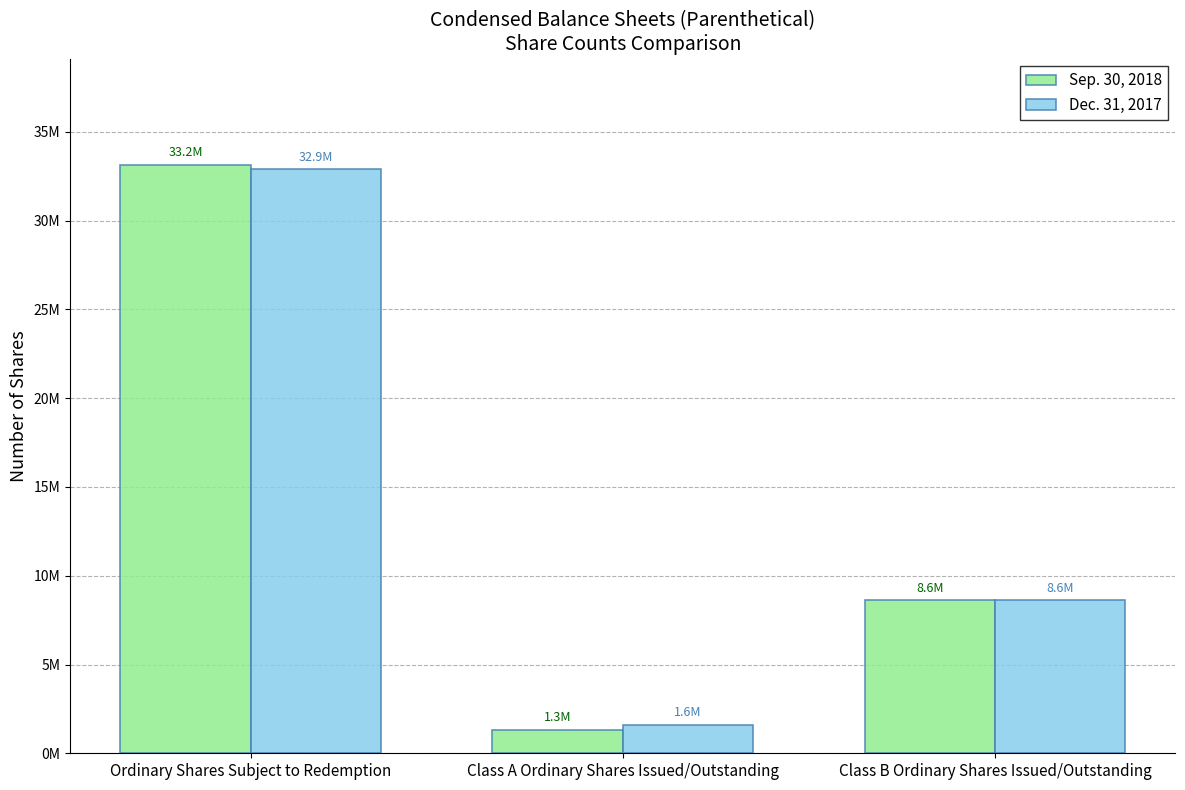

Are the bars grouped side by side (vs. stacked)?

Yes